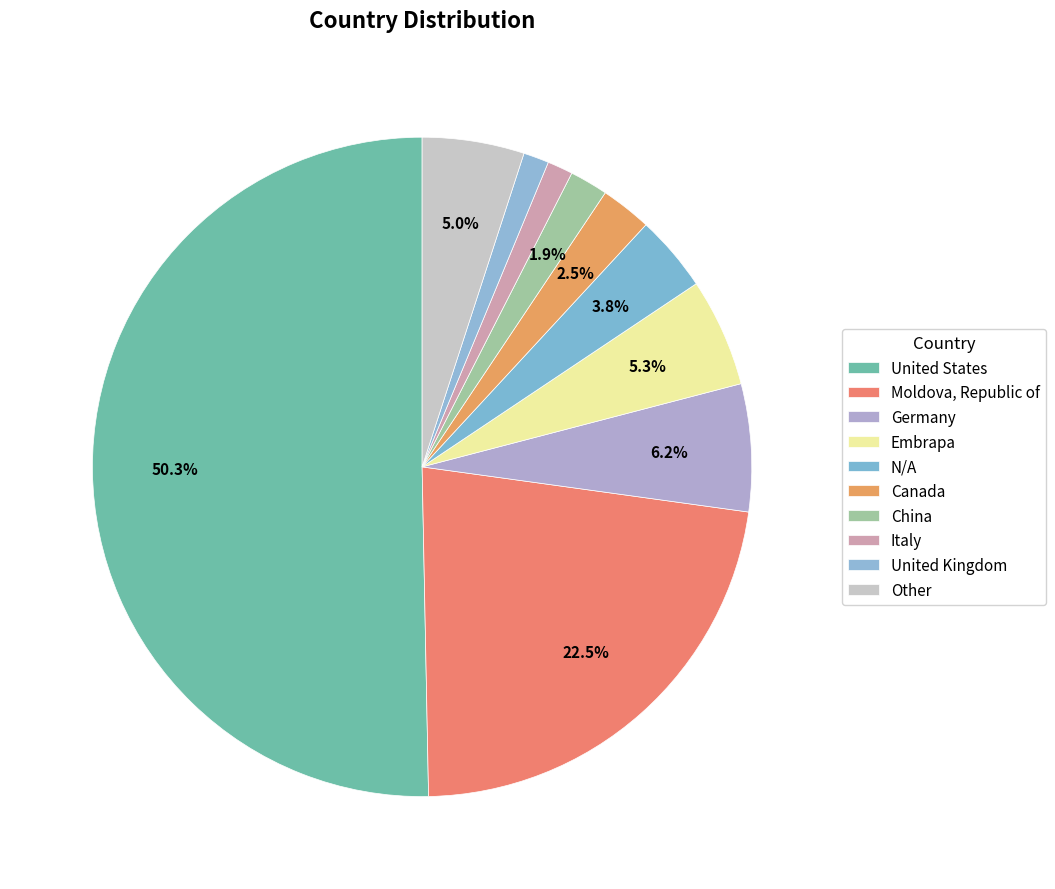

What is the smallest slice in the pie chart?

Italy